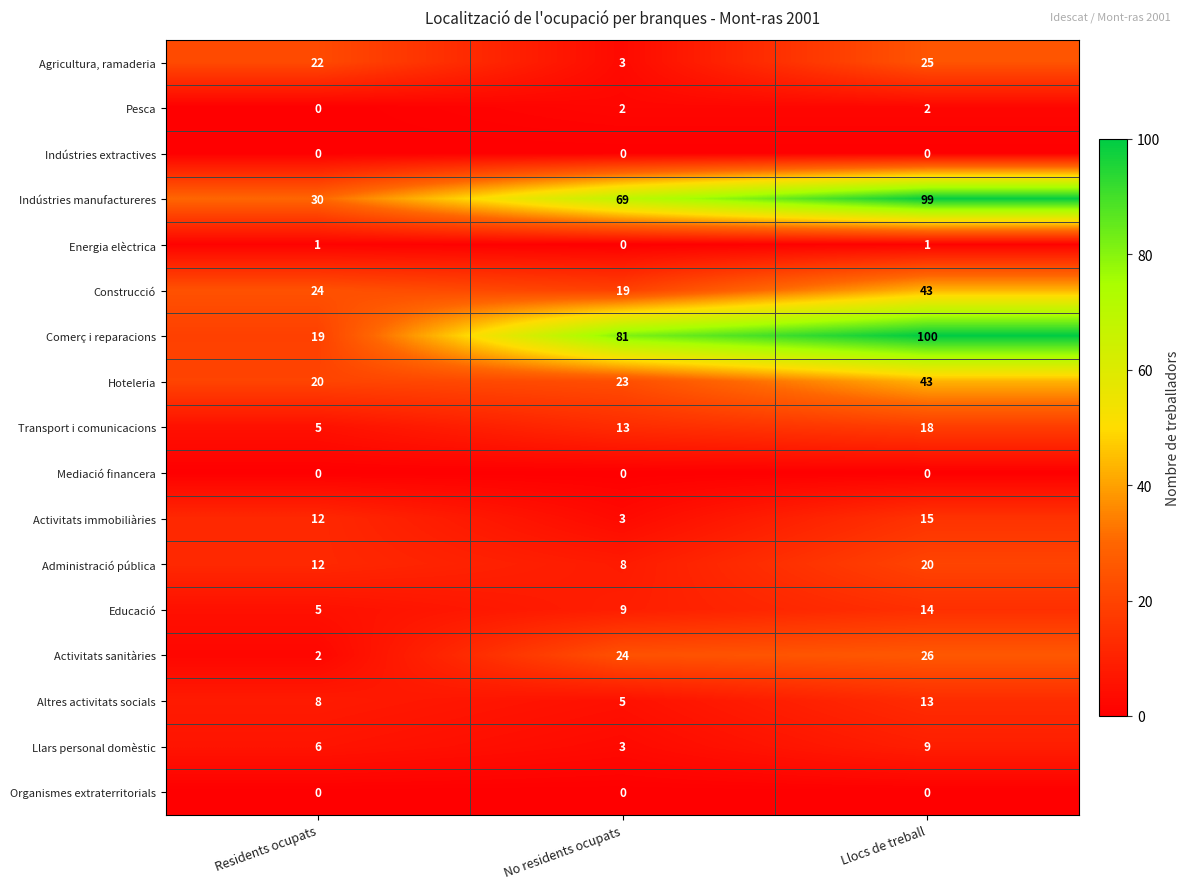

The Administració pública series shows 12 at Residents ocupats. True or false?

True